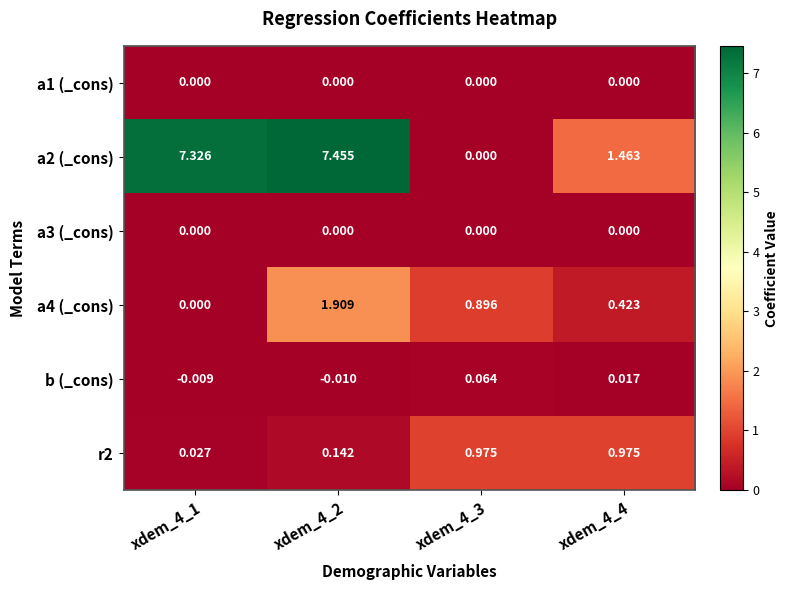

Is the value of a4 (_cons) at xdem_4_4 greater than the value of r2 at xdem_4_2?

Yes